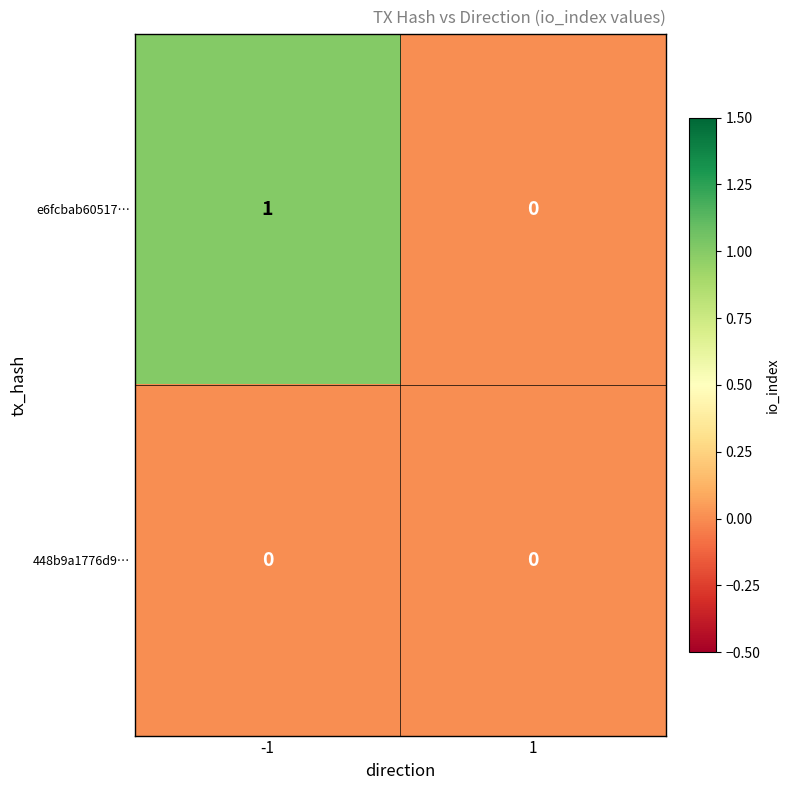

At which category is the sum across all series the highest?

-1